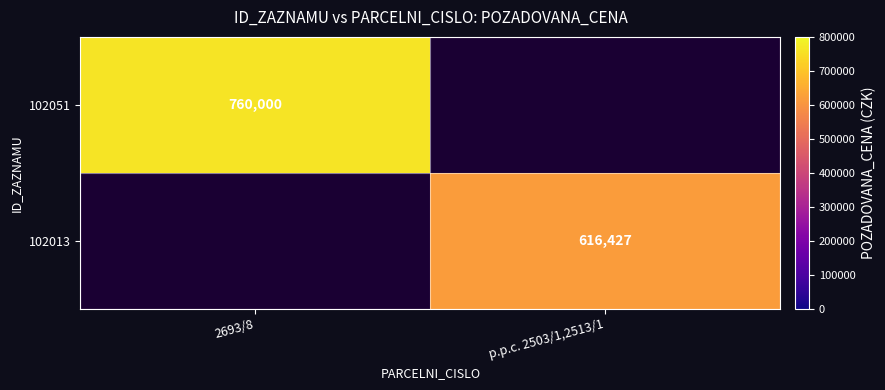

What is the spread (max minus min) of values at p.p.c. 2503/1,2513/1?

616427